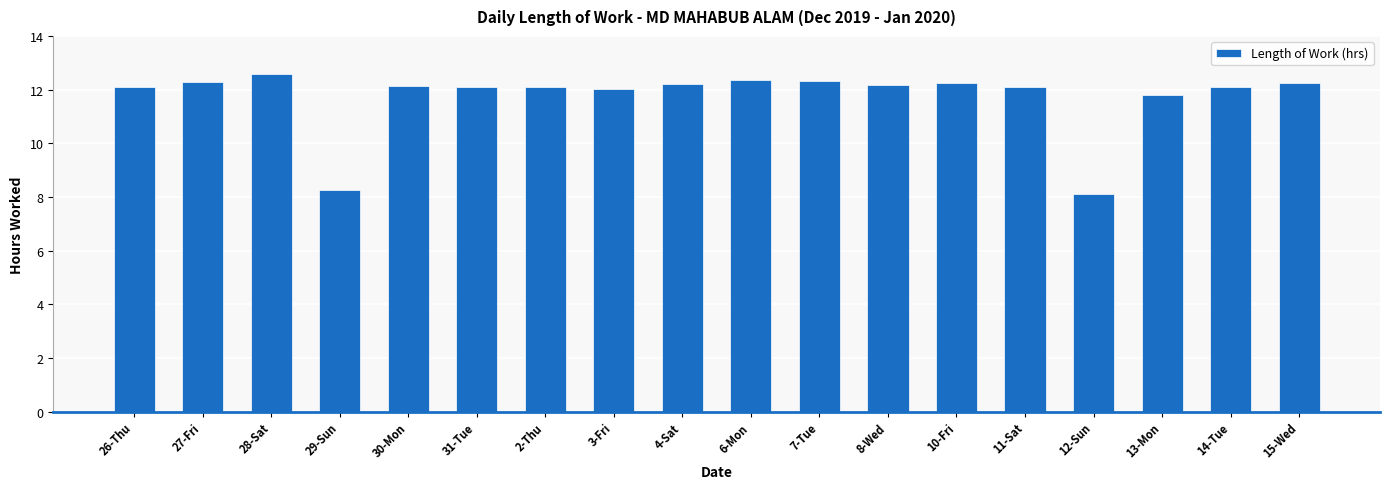

Is it true that the value at 12-Sun is 10.6?

False